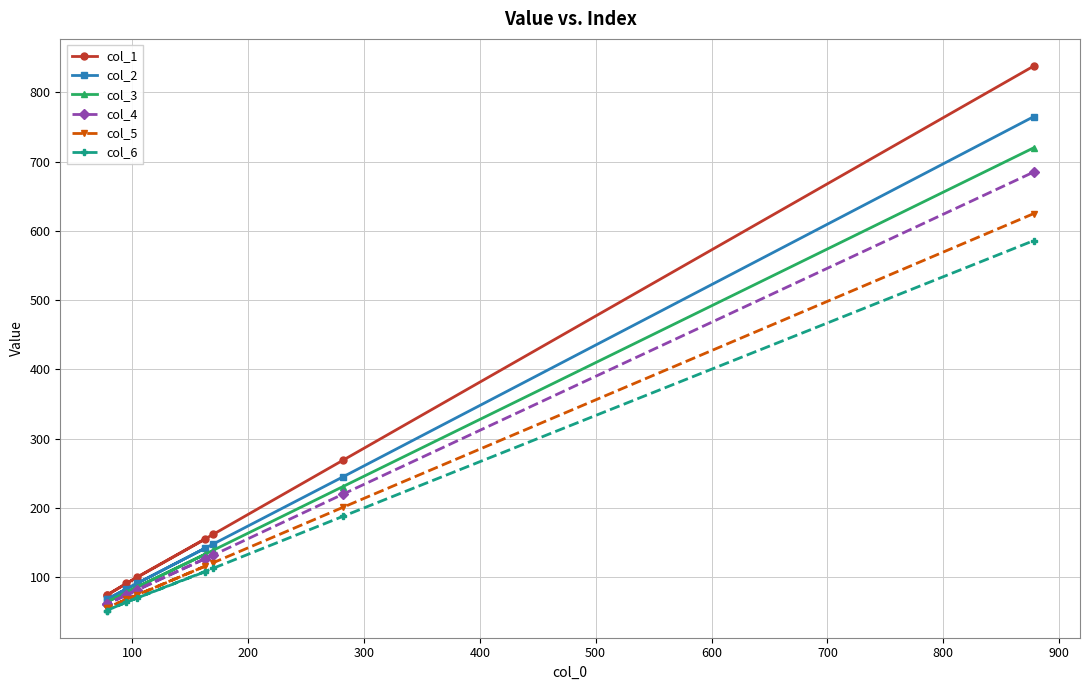

The col_4 series shows 74 at 100. True or false?

True